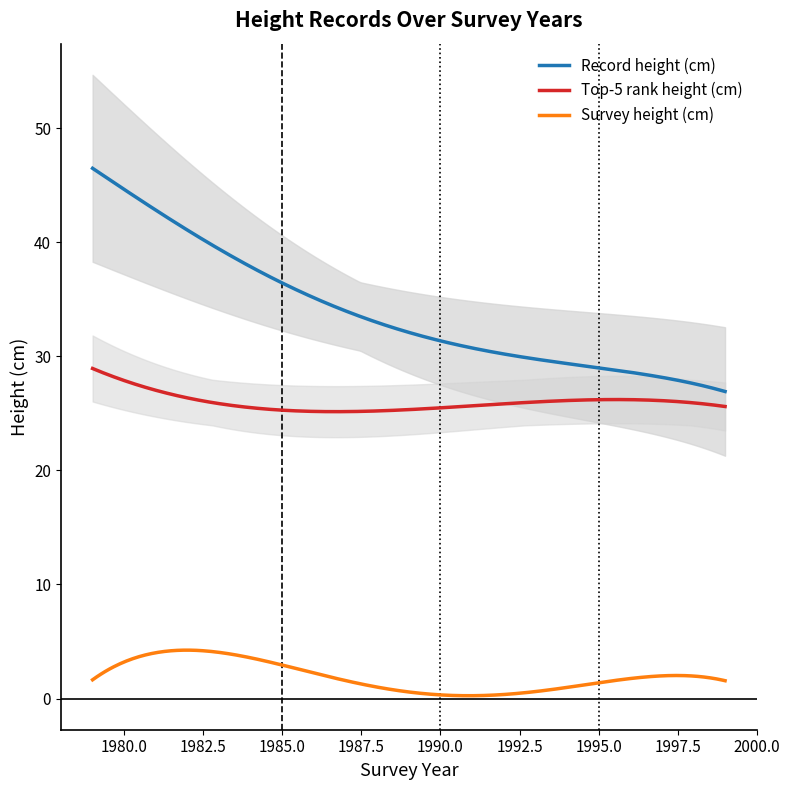

How many Survey height (cm) values are between 0 and 3?

17